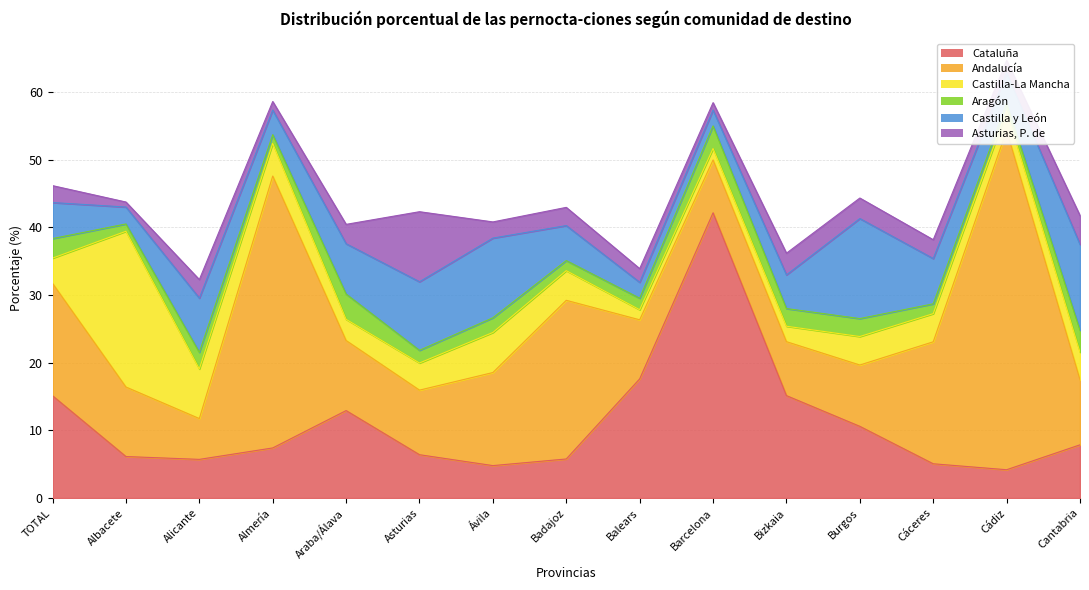

Which category has the highest value across all series?

Cádiz